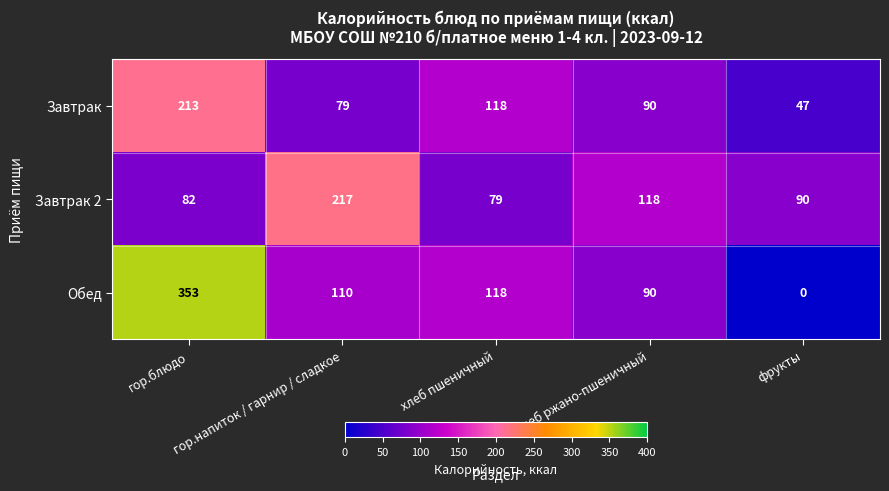

At how many categories does at least one series exceed 60?

5